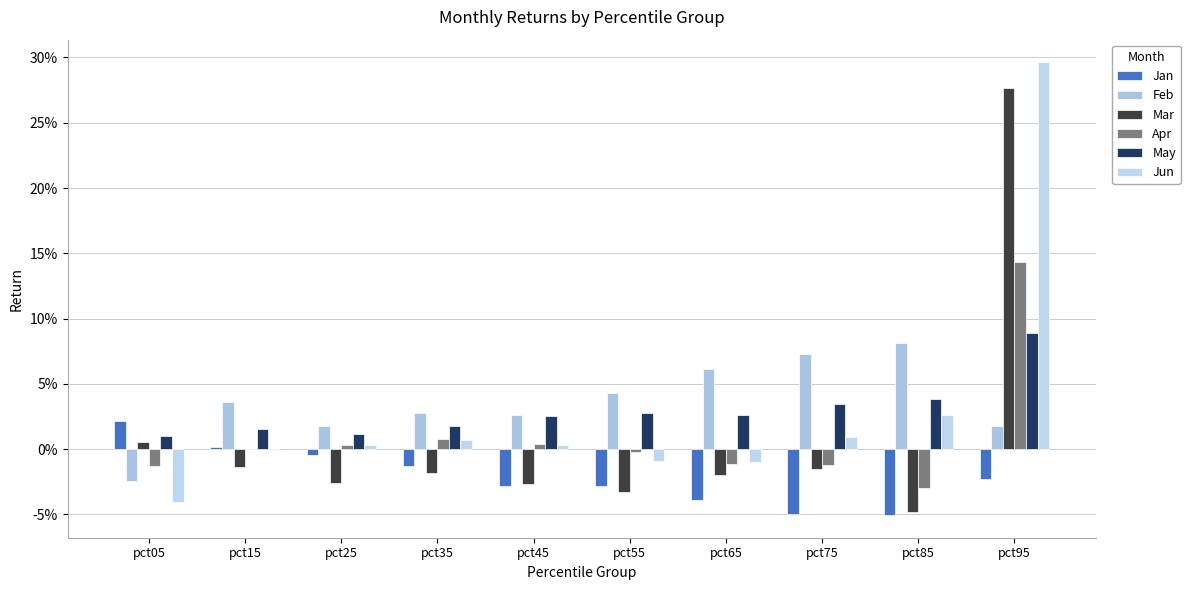

Rank the series at pct65 from lowest to highest value.

Jan, Mar, Apr, Jun, May, Feb